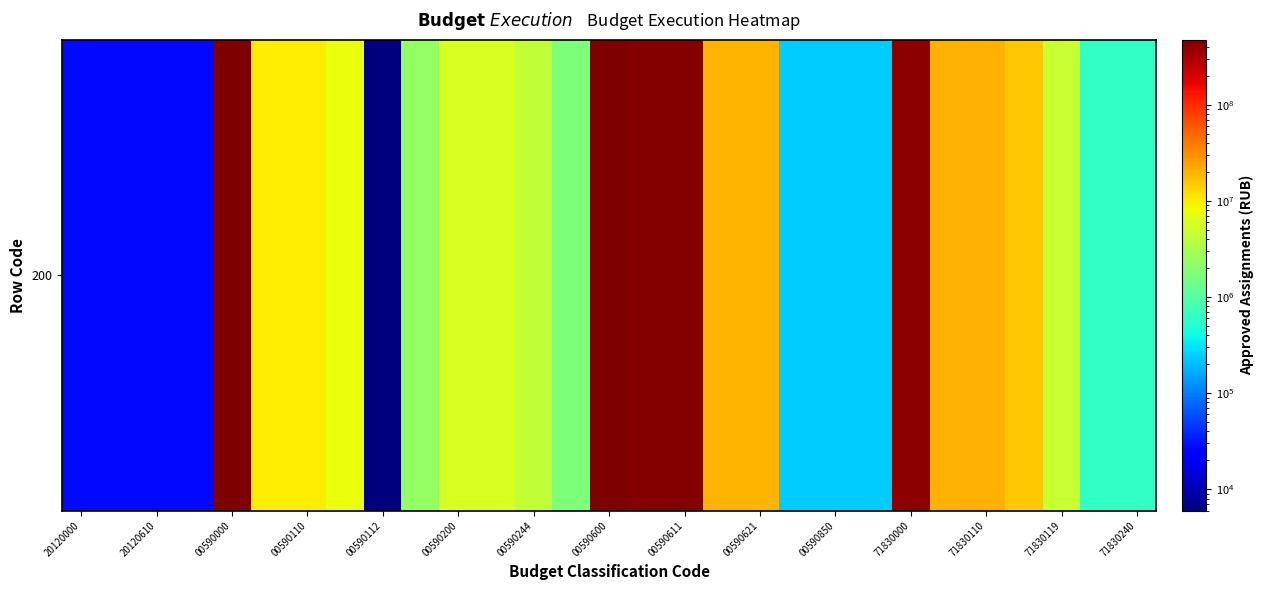

How many series are shown in this chart?

1